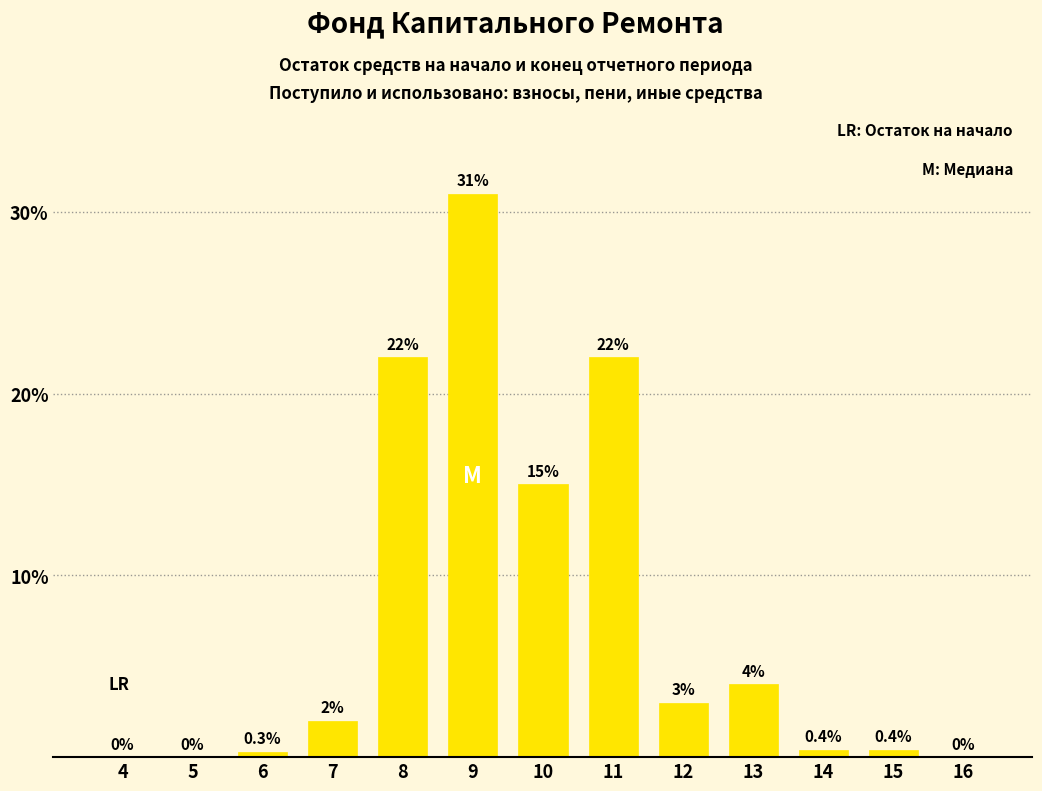

What is the greatest value displayed?

31.0